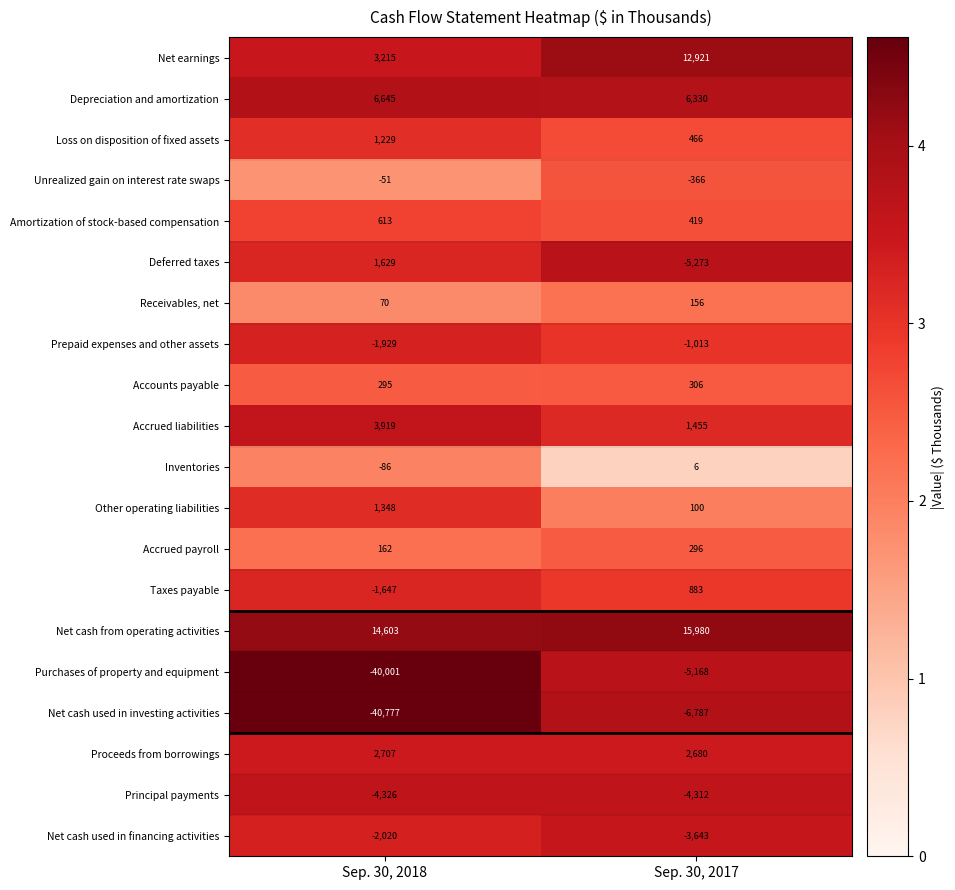

True or false: Prepaid expenses and other assets has a value of -1929 at Sep. 30, 2018.

True